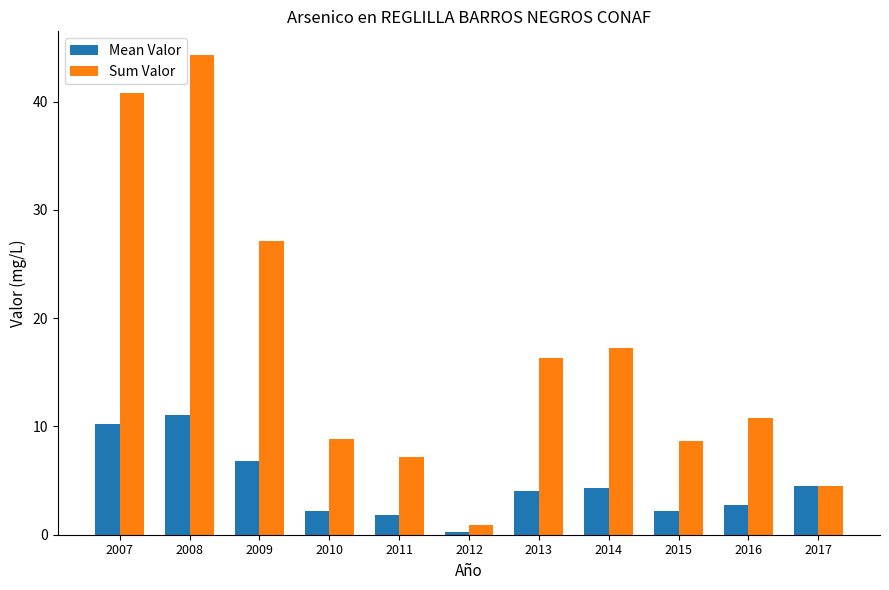

What are all the series names shown in the legend?

Mean Valor, Sum Valor